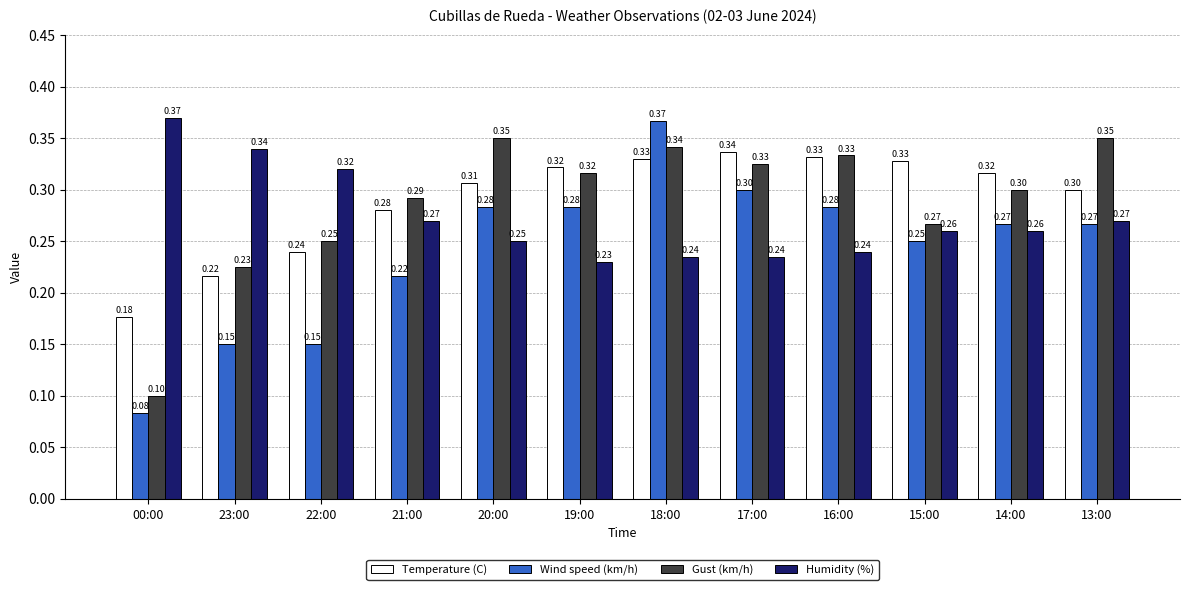

Is the value of Gust (km/h) at 20:00 greater than the value of Wind speed (km/h) at 18:00?

No